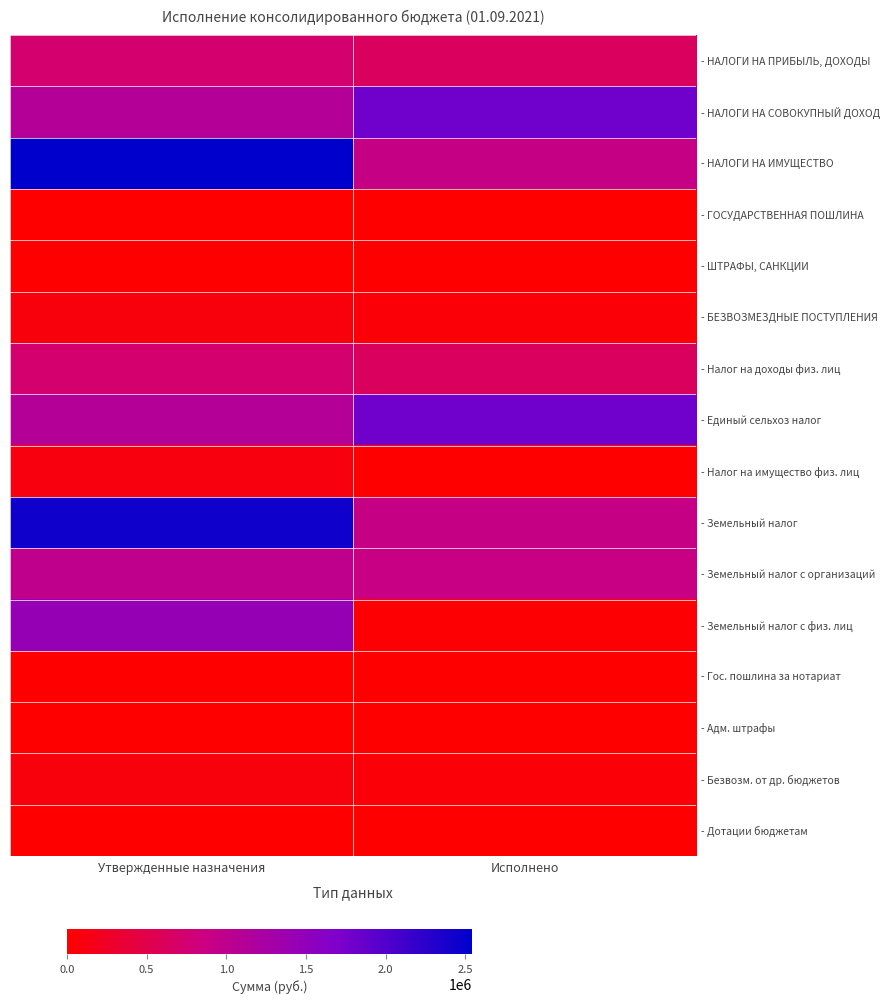

Reading right to left, extract all data points from this chart.

- НАЛОГИ НА ПРИБЫЛЬ, ДОХОДЫ: Исполнено=630044.6	Утвержденные назначения=731200.0
- НАЛОГИ НА СОВОКУПНЫЙ ДОХОД: Исполнено=1793737.1	Утвержденные назначения=1109600.0
- НАЛОГИ НА ИМУЩЕСТВО: Исполнено=915750.9	Утвержденные назначения=2542700.0
- ГОСУДАРСТВЕННАЯ ПОШЛИНА: Исполнено=2000.0	Утвержденные назначения=4700.0
- ШТРАФЫ, САНКЦИИ: Исполнено=5500.0	Утвержденные назначения=900.0
- БЕЗВОЗМЕЗДНЫЕ ПОСТУПЛЕНИЯ: Исполнено=49731.0	Утвержденные назначения=96300.0
- Налог на доходы физ. лиц: Исполнено=630044.6	Утвержденные назначения=731200.0
- Единый сельхоз налог: Исполнено=1793737.1	Утвержденные назначения=1109600.0
- Налог на имущество физ. лиц: Исполнено=4605.5	Утвержденные назначения=106400.0
- Земельный налог: Исполнено=911145.4	Утвержденные назначения=2436300.0
- Земельный налог с организаций: Исполнено=887632.2	Утвержденные назначения=1000200.0
- Земельный налог с физ. лиц: Исполнено=23513.2	Утвержденные назначения=1436100.0
- Гос. пошлина за нотариат: Исполнено=2000.0	Утвержденные назначения=4700.0
- Адм. штрафы: Исполнено=5500.0	Утвержденные назначения=900.0
- Безвозм. от др. бюджетов: Исполнено=49731.0	Утвержденные назначения=96300.0
- Дотации бюджетам: Исполнено=0.0	Утвержденные назначения=0.0